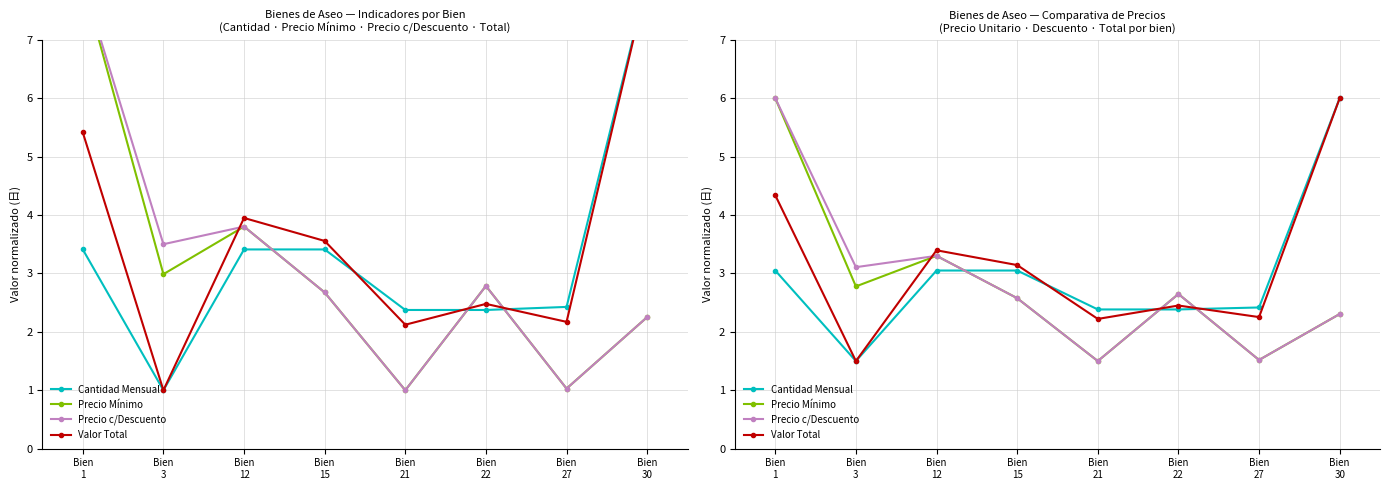

What value does the Precio Mínimo series have at Bien
22?

2.6